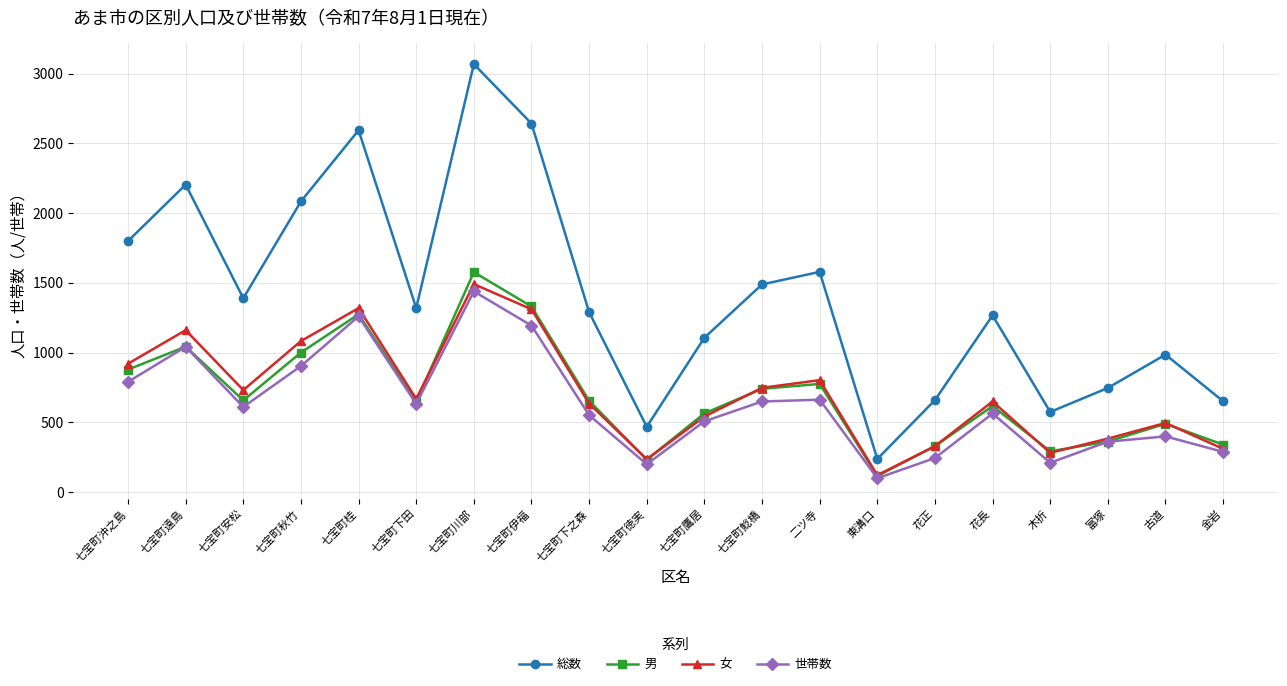

At which category does 女 reach its first local peak?

七宝町遠島